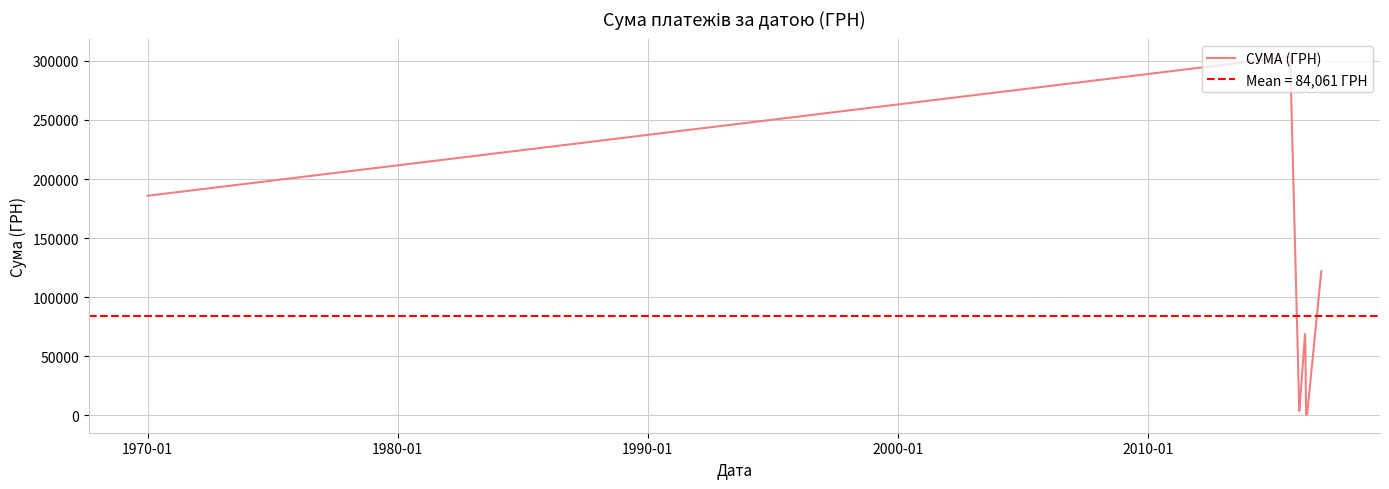

What is the sum of all values?

756550.4